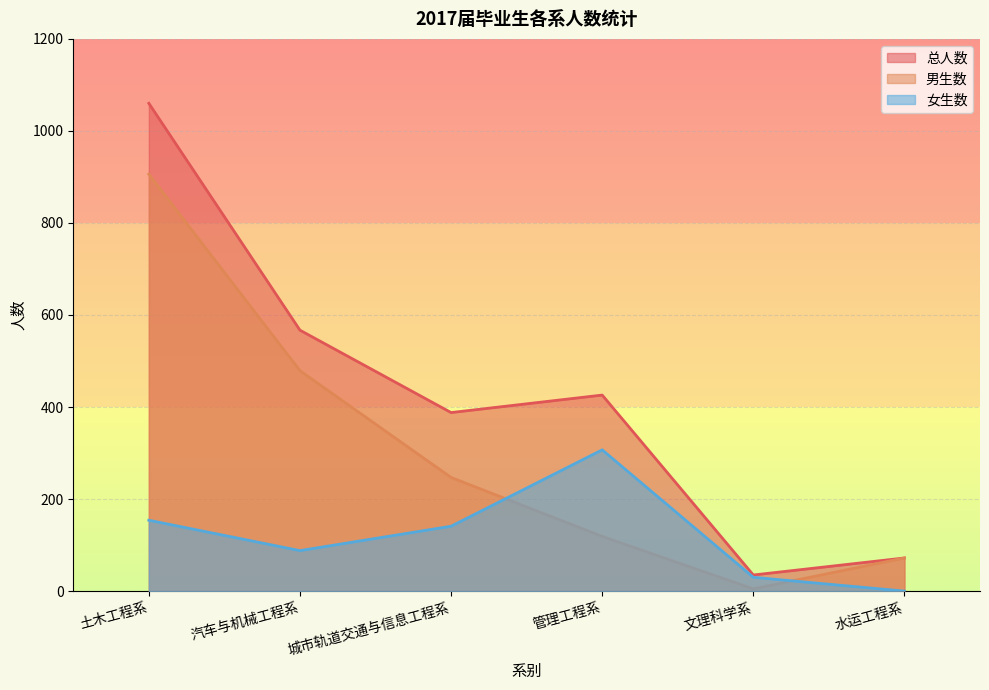

The value of 女生数 at 水运工程系 is 0. True or false?

True